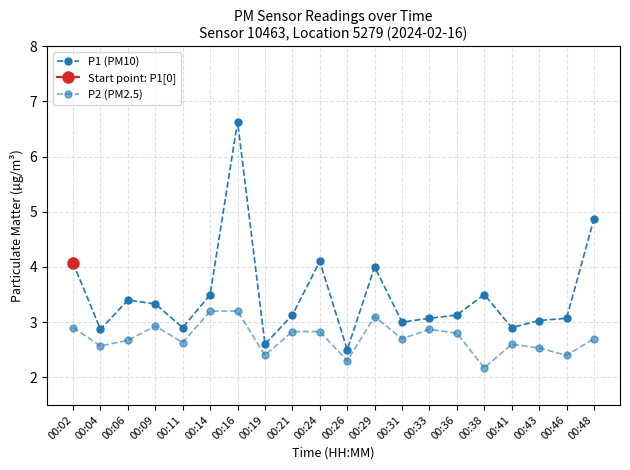

List the series in order of their overall mean, lowest first.

P2 (PM2.5), P1 (PM10)